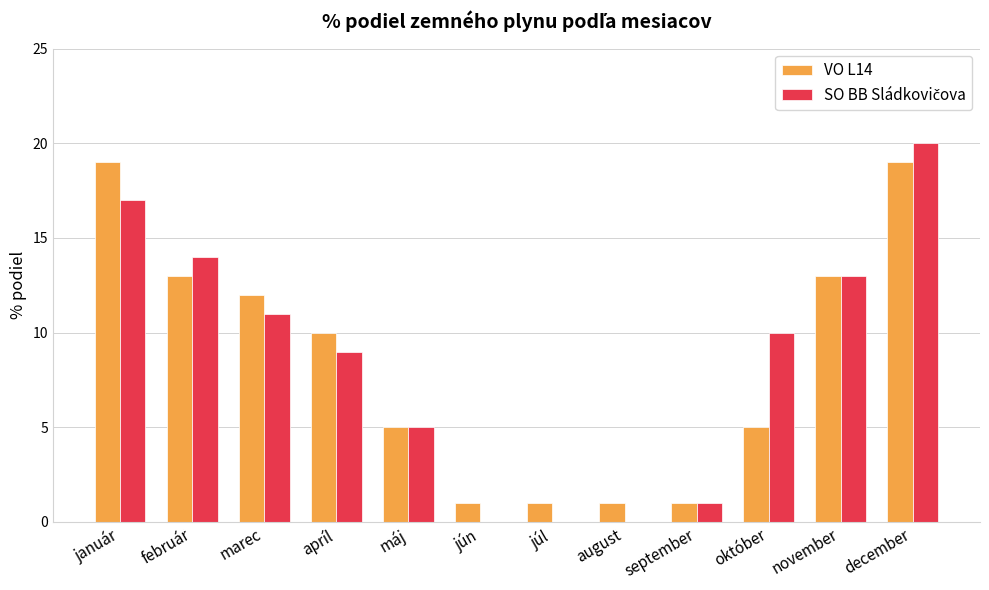

What is the total value across all series at máj?

10